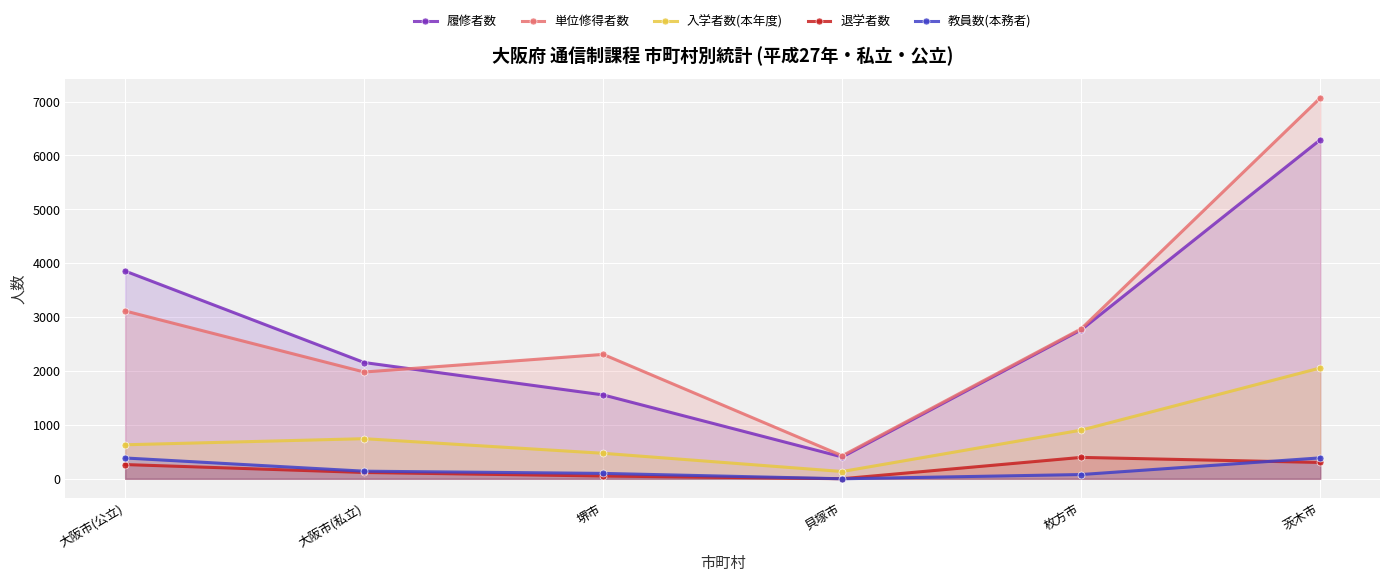

True or false: 入学者数(本年度) has more than 1 interior local peaks.

False